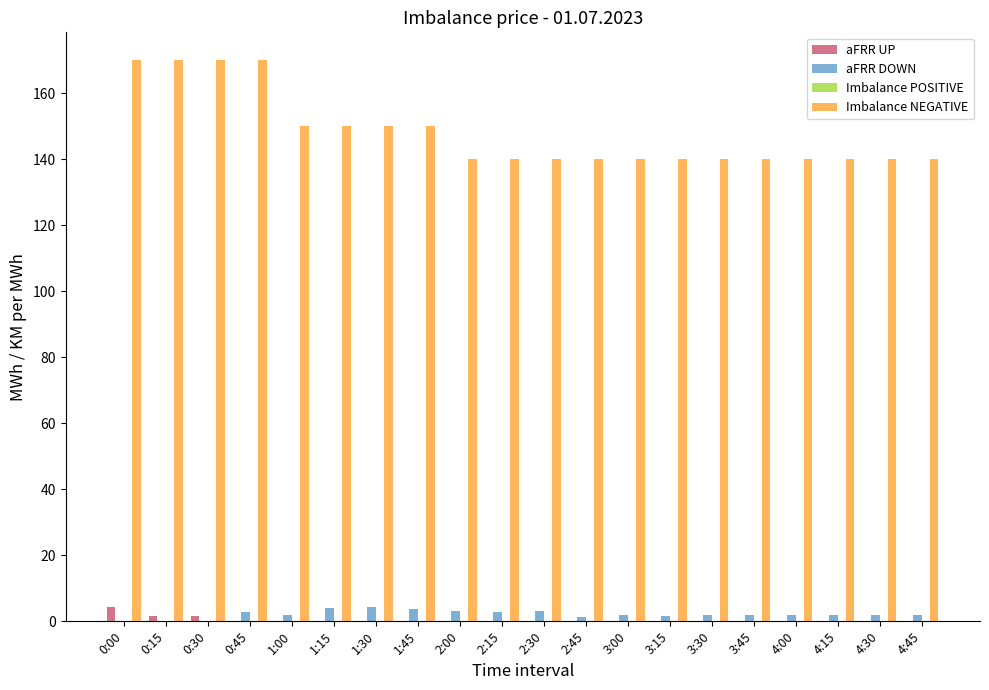

Which series has the largest total across all categories?

Imbalance NEGATIVE